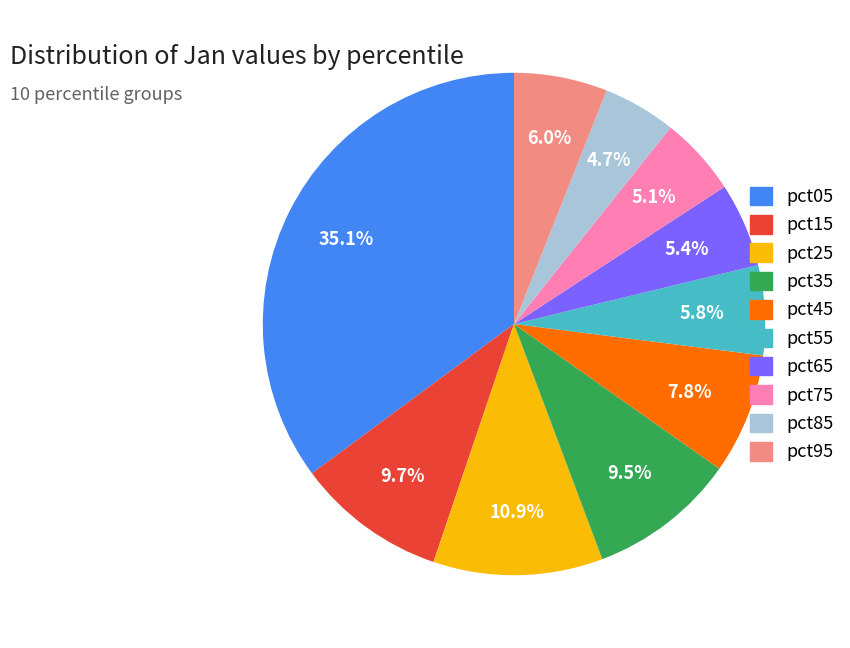

Is the sum of pct95 and pct25 greater than half?

No